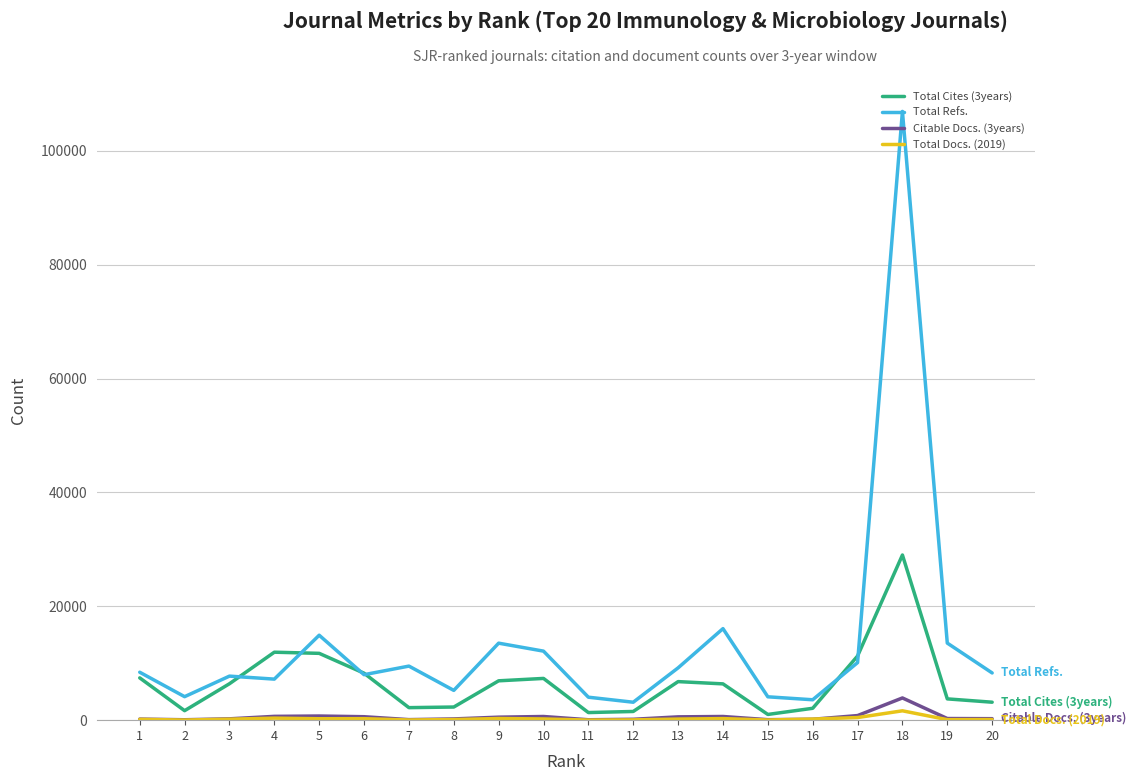

What is the average value of the Citable Docs. (3years) series?

547